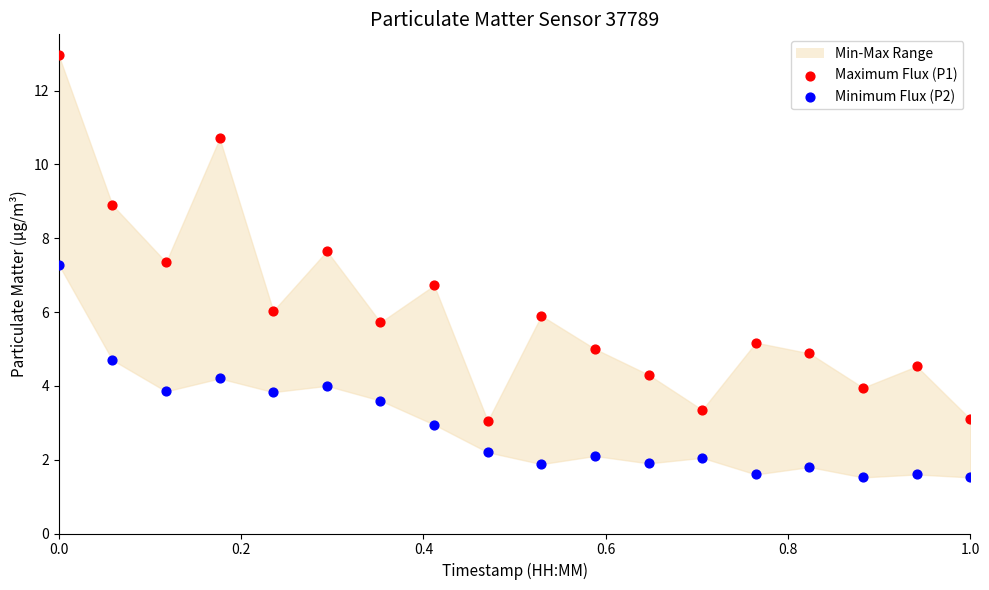

Across all data points, what is the range of X values (max minus min)?

1.0